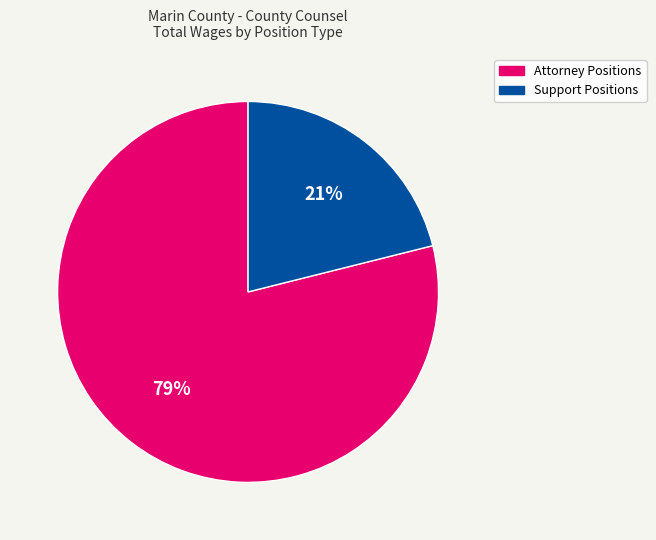

Does any single category account for the majority?

Yes